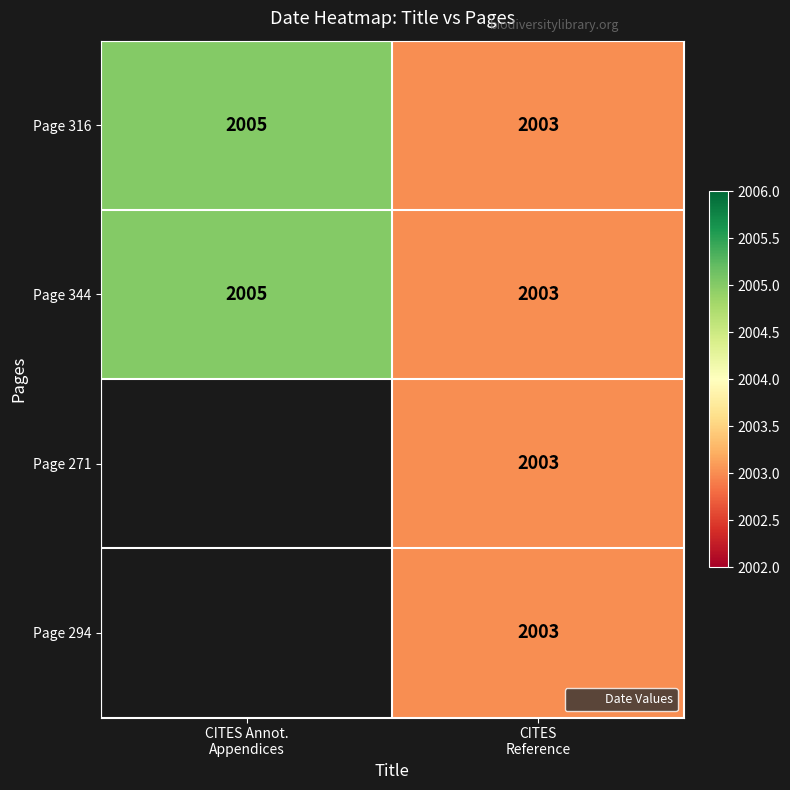

How many categories are shown in the chart?

2